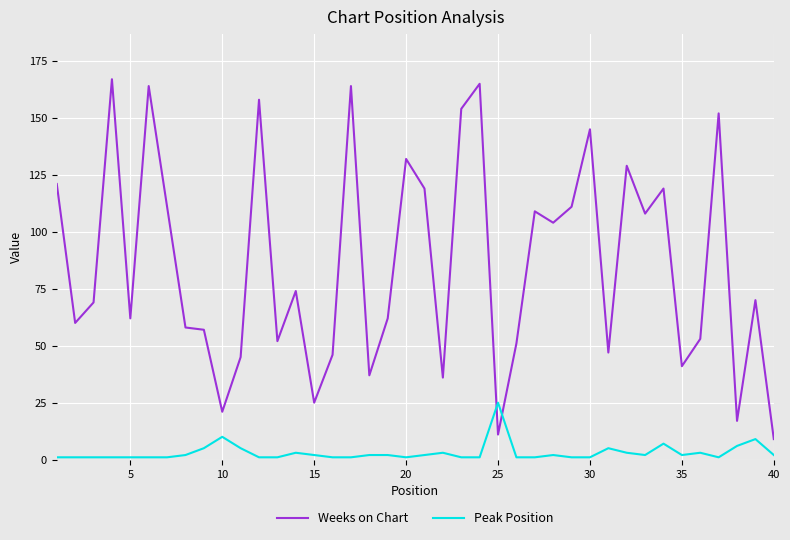

How many times do Peak Position and Weeks on Chart cross each other?

2